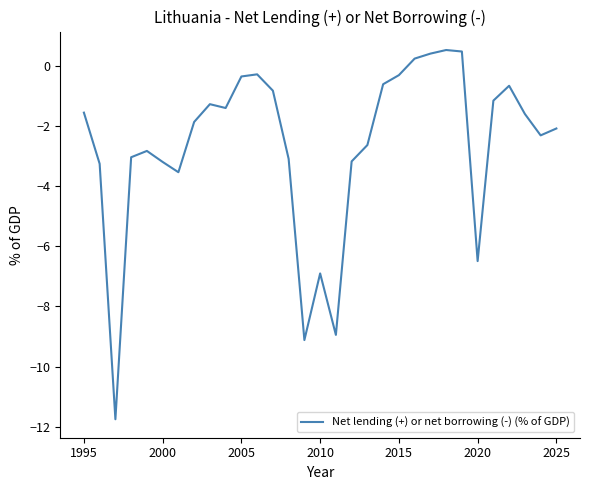

What is the greatest value displayed?

0.5